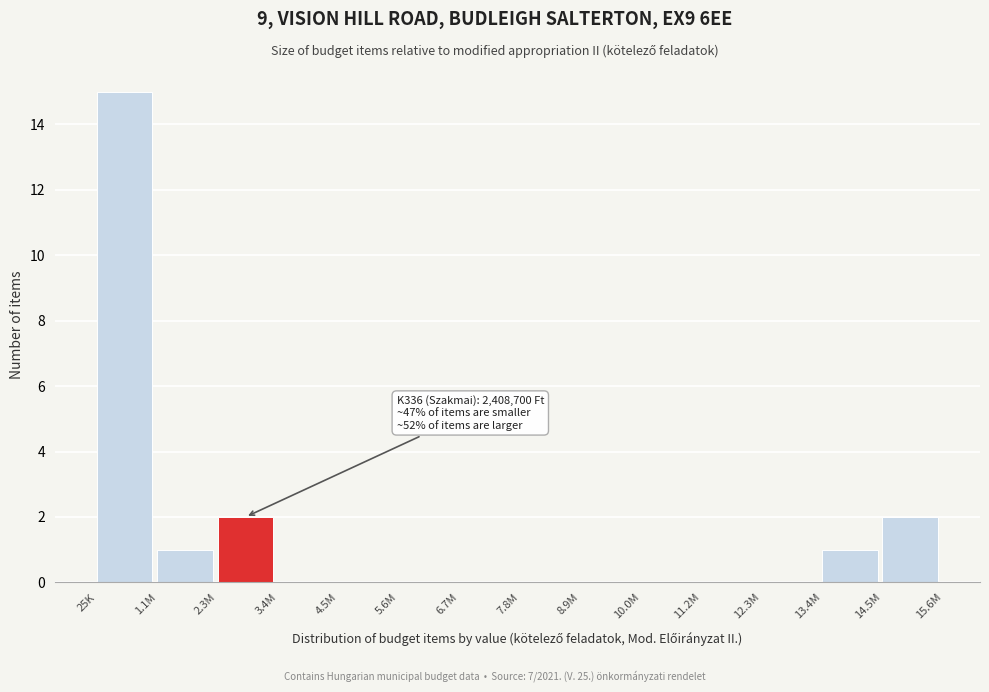

Reading left to right, extract all data points from this chart.

25K=15	1.1M=1	2.3M=2	3.4M=0	4.5M=0	5.6M=0	6.7M=0	7.8M=0	8.9M=0	10.0M=0	11.2M=0	12.3M=0	13.4M=1	14.5M=2